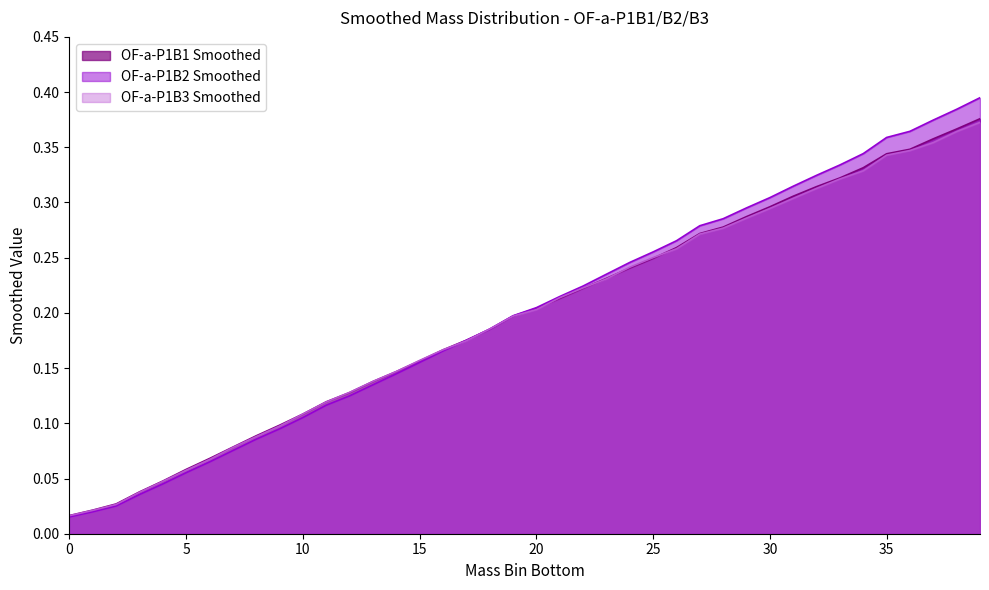

What is the total value across all series at 32?

1.0